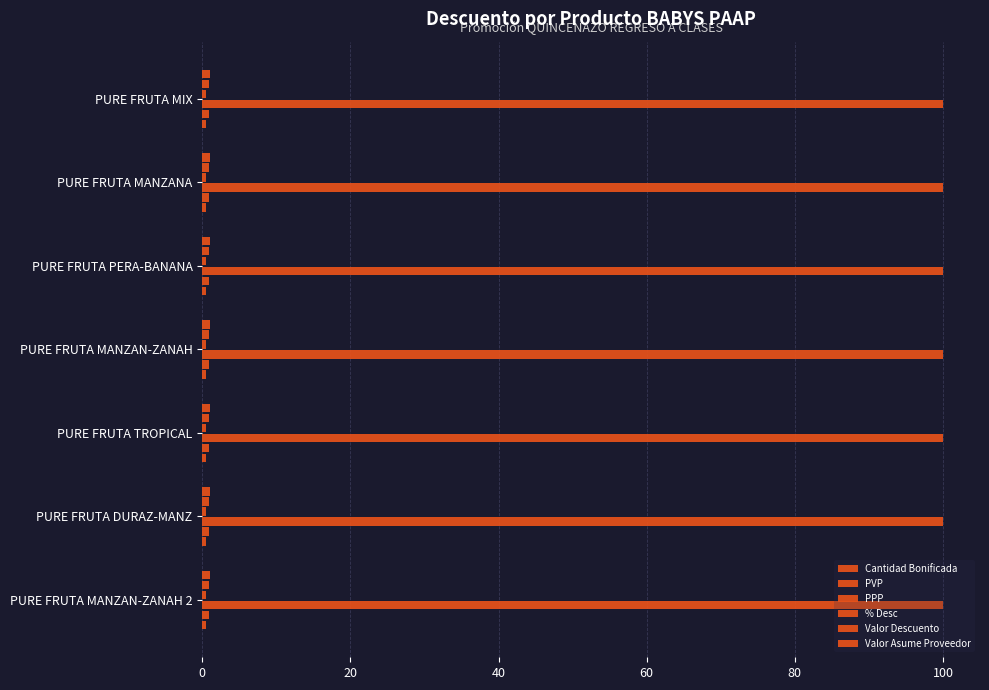

How many categories are shown in the chart?

7